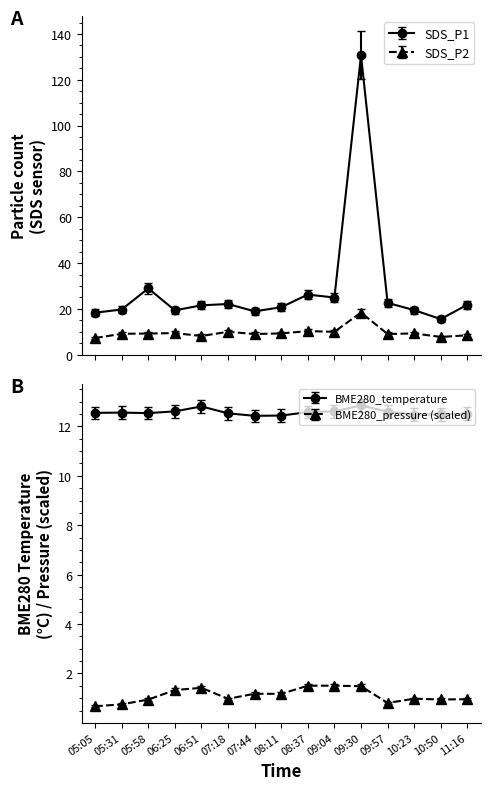

What position from the right is 09:30?

5